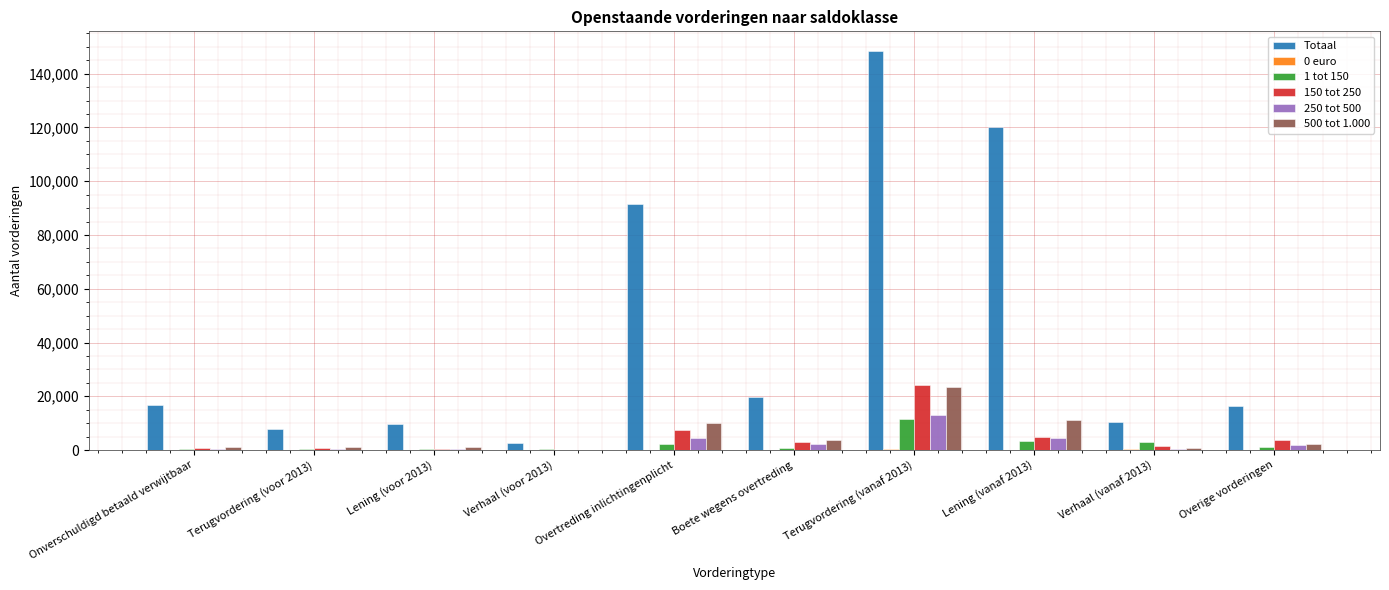

What is the total value across all series at Verhaal (vanaf 2013)?

16690